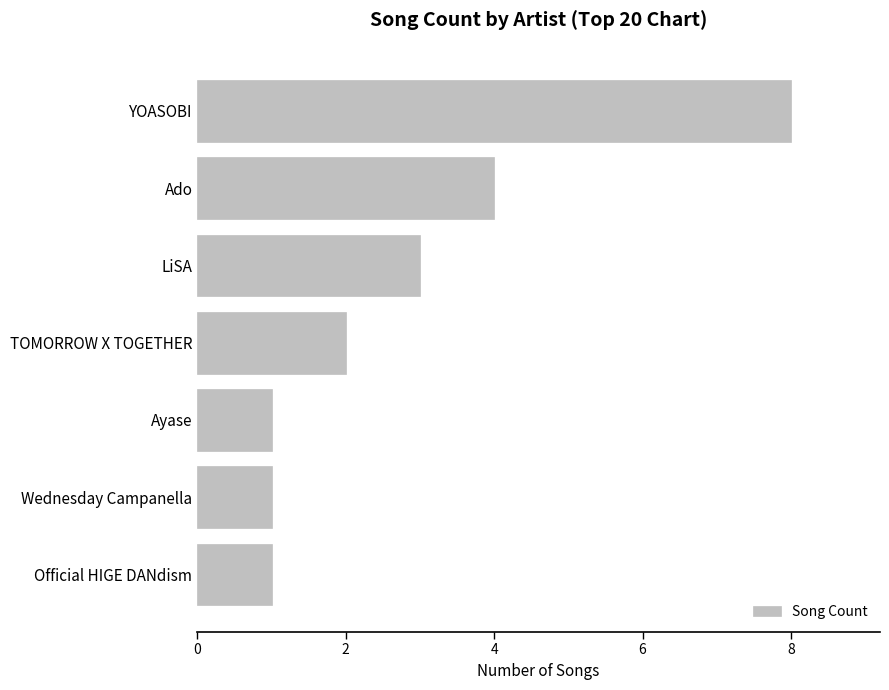

At which category does the chart reach its peak across all series?

YOASOBI